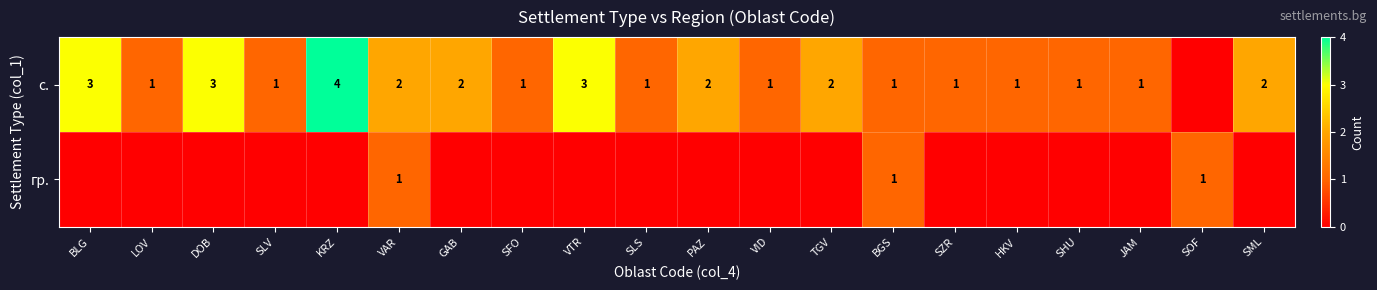

What is the sum of the с. values at GAB and SLS?

3